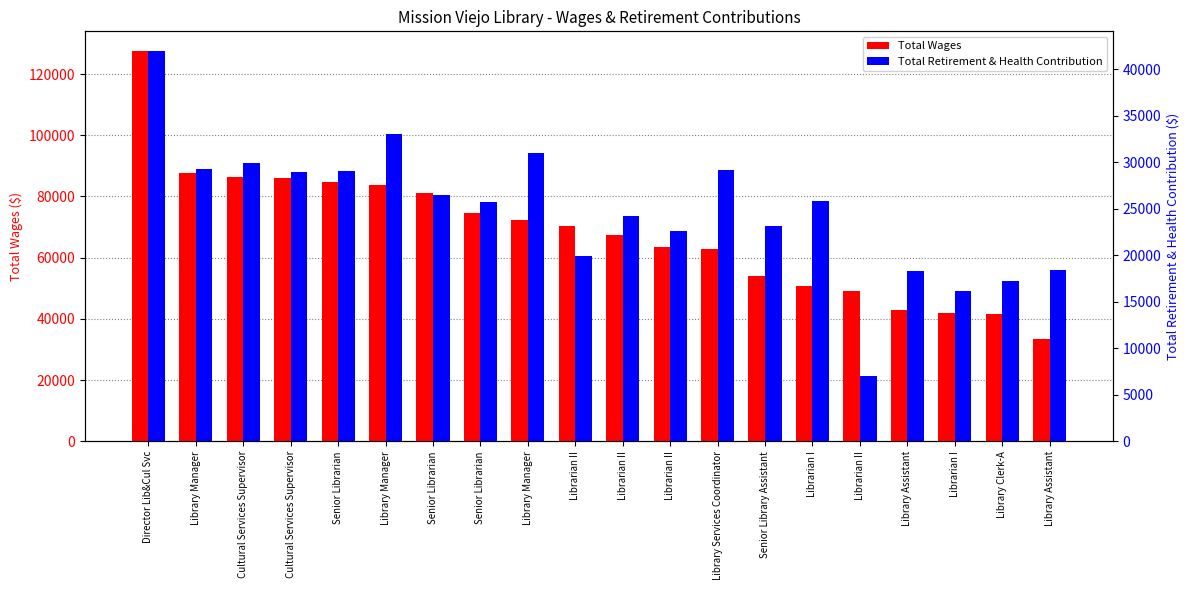

What is the difference between the Total Retirement & Health Contribution values at Librarian II and Library Manager?

8874